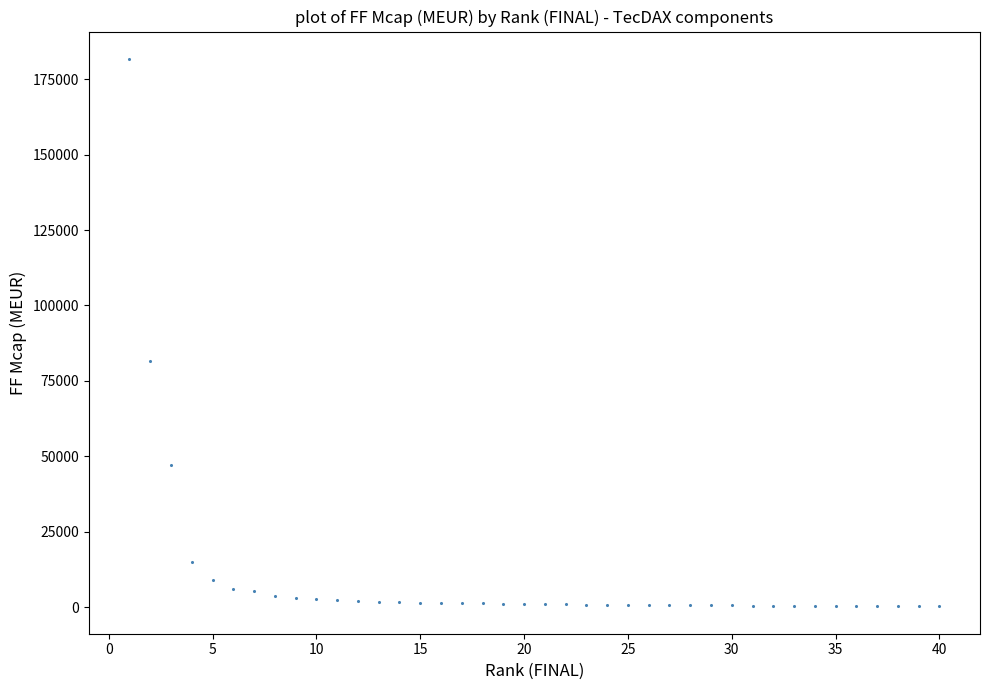

What is the range of Y values (max minus min)?

181533.0